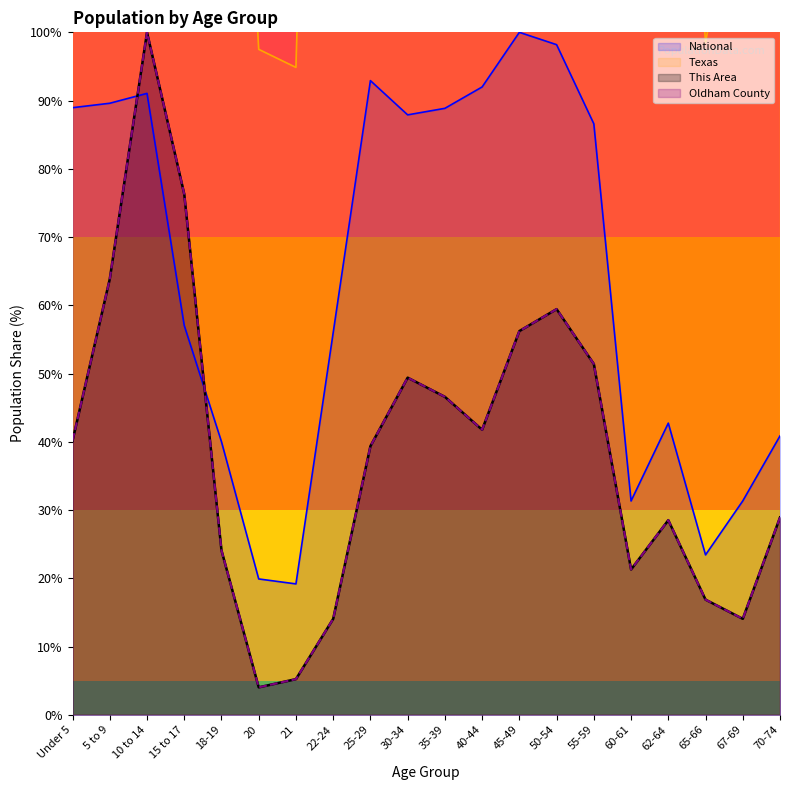

The value of This Area at 55-59 is 51.4. True or false?

True